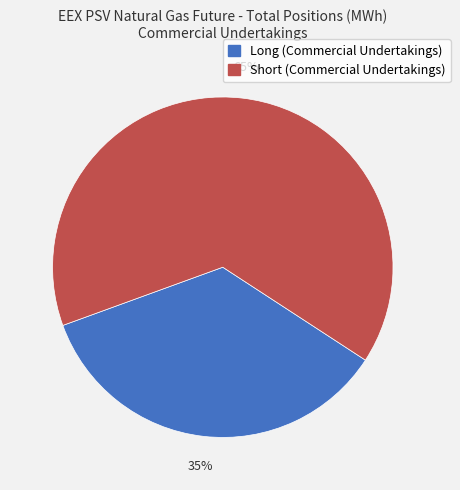

Rank the categories by value from highest to lowest.

Short (Commercial Undertakings), Long (Commercial Undertakings)